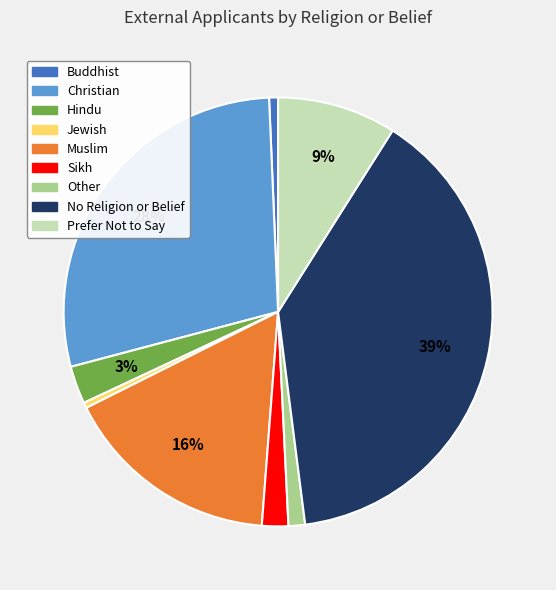

Combined, do Hindu and Other account for over 50%?

No